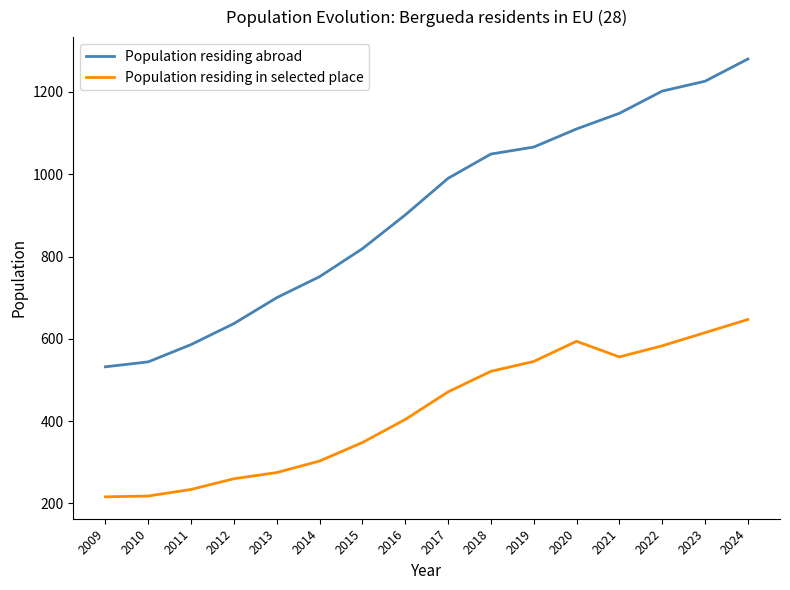

How many series are shown in this chart?

2